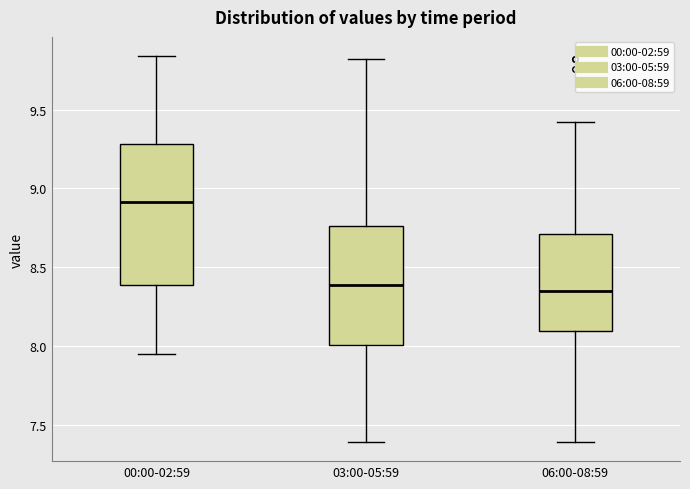

Reading left to right, transcribe this box plot: for each box, give where its median line is, the range the box spans, and where its two whiskers end, as read against the y-axis. The values are not printed on the chart, so give them approximately, as read against the axis.

00:00-02:59: median 8.90, box 8.40 to 9.30, whiskers 7.95 to 9.85
03:00-05:59: median 8.40, box 8.00 to 8.75, whiskers 7.40 to 9.80
06:00-08:59: median 8.35, box 8.10 to 8.70, whiskers 7.40 to 9.40